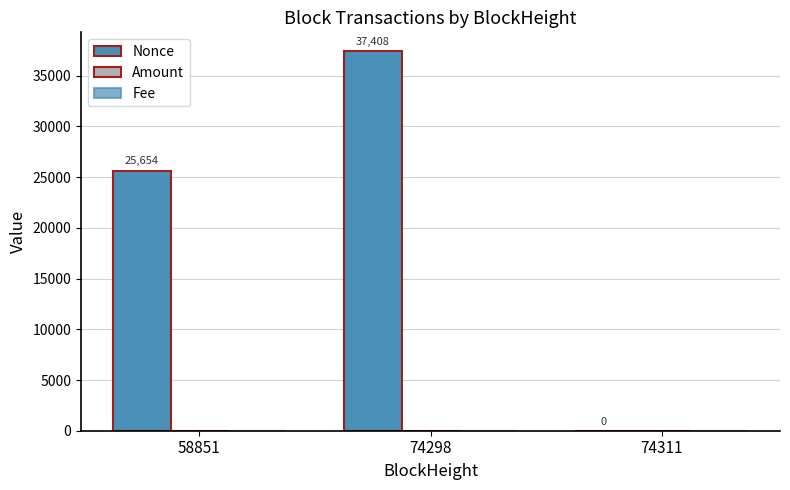

What is the sum of all Nonce values?

63062.0